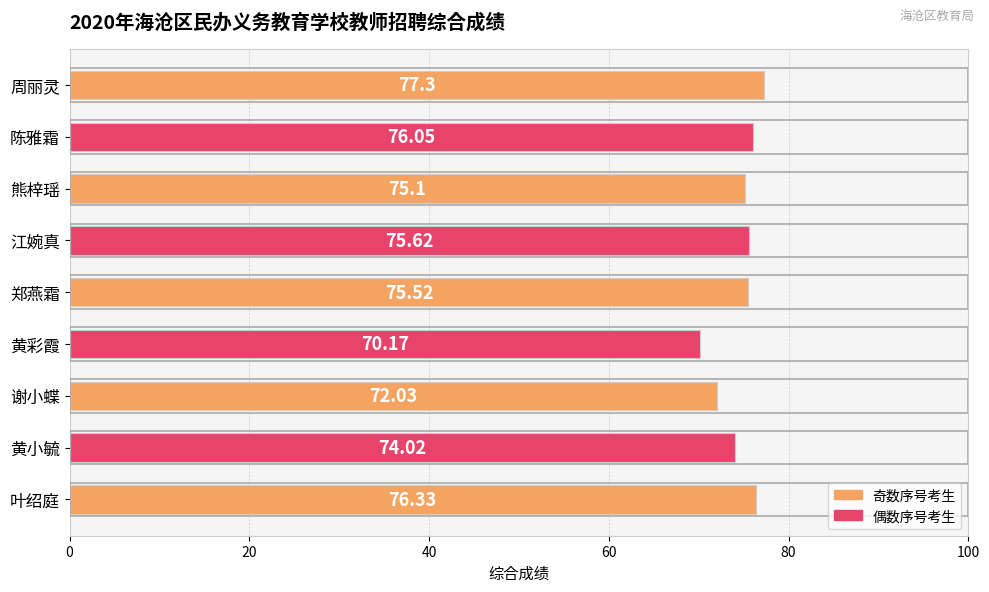

What is the label of the 2nd bar from the bottom?

黄小毓